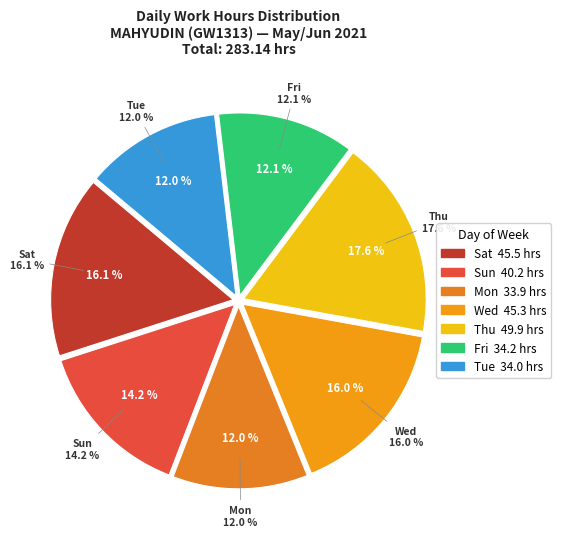

Which slice is the largest?

24-Thu